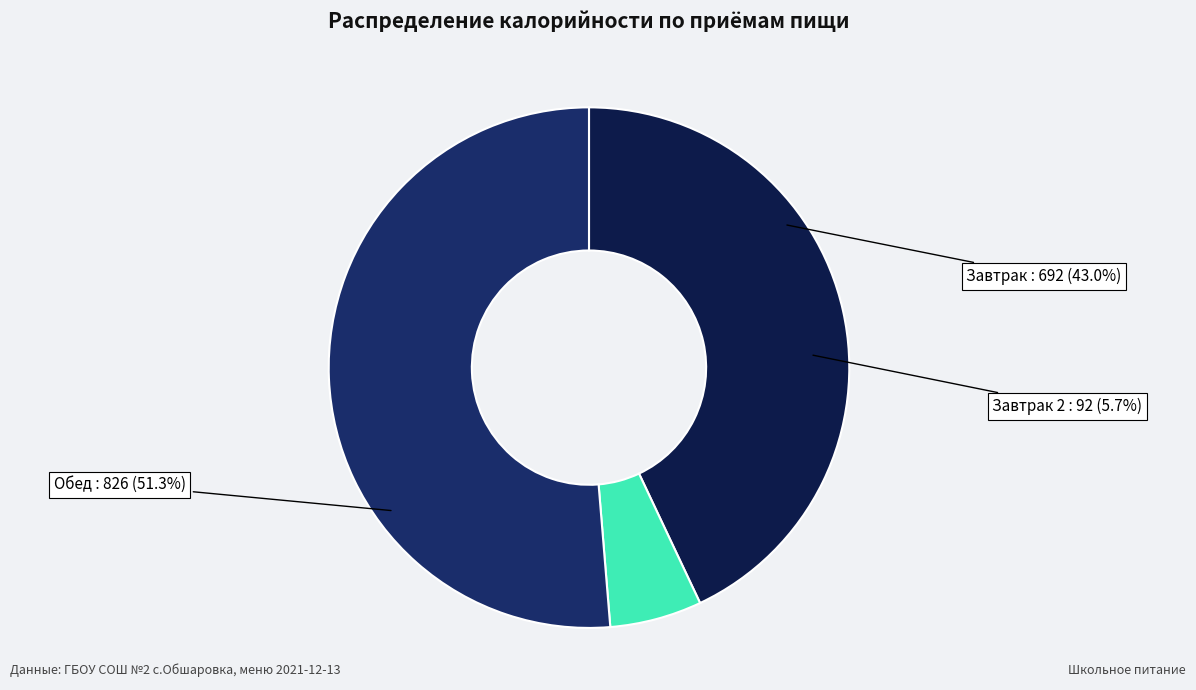

To the nearest percent, what portion does Завтрак 2 represent?

6%